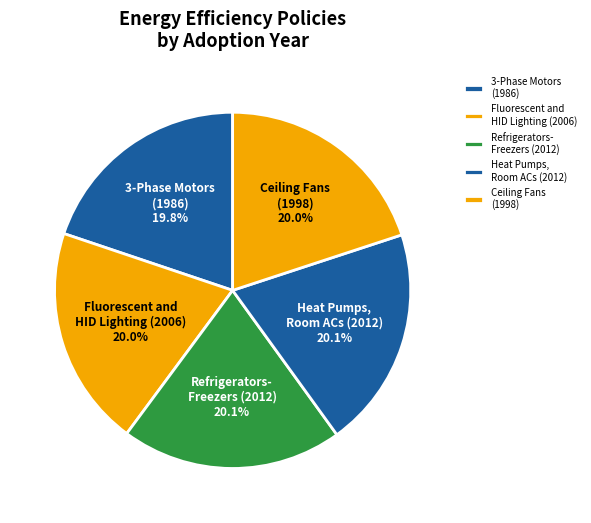

Approximately how many times larger is the value at 3-Phase Motors (1986) compared to Fluorescent and HID Lighting (2006)?

1.0